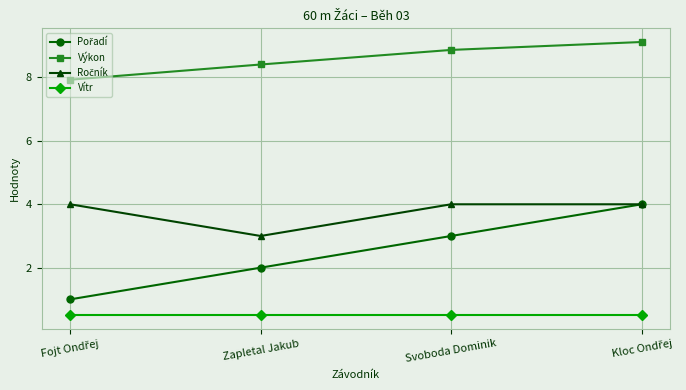

What position from the left is Zapletal Jakub?

2